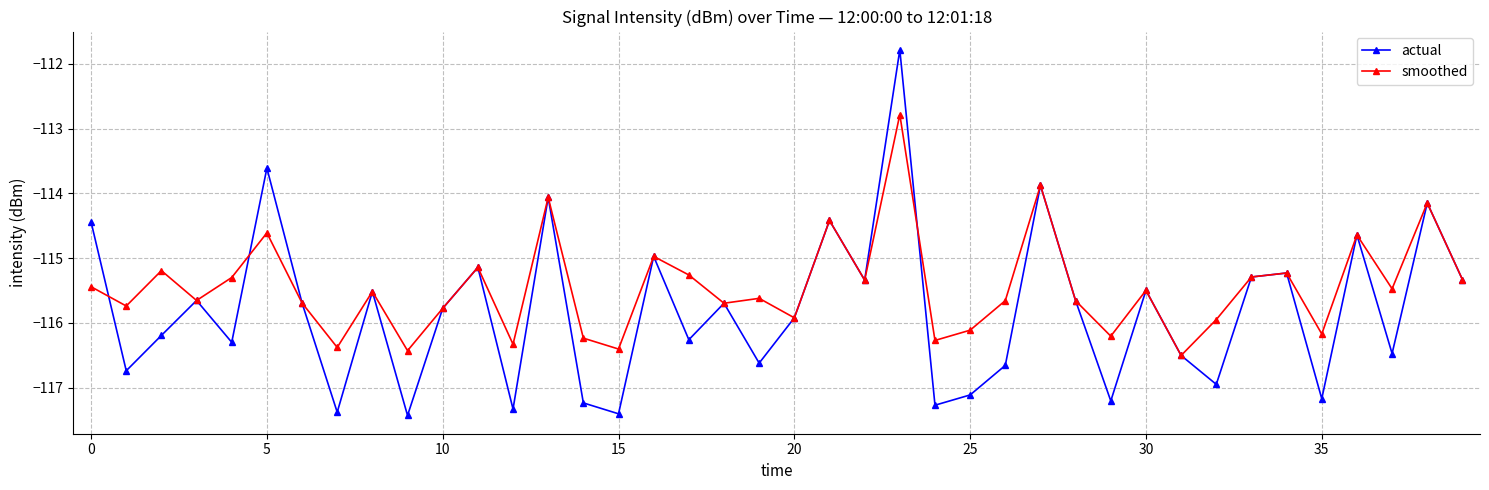

Which series has the largest total across all categories?

smoothed